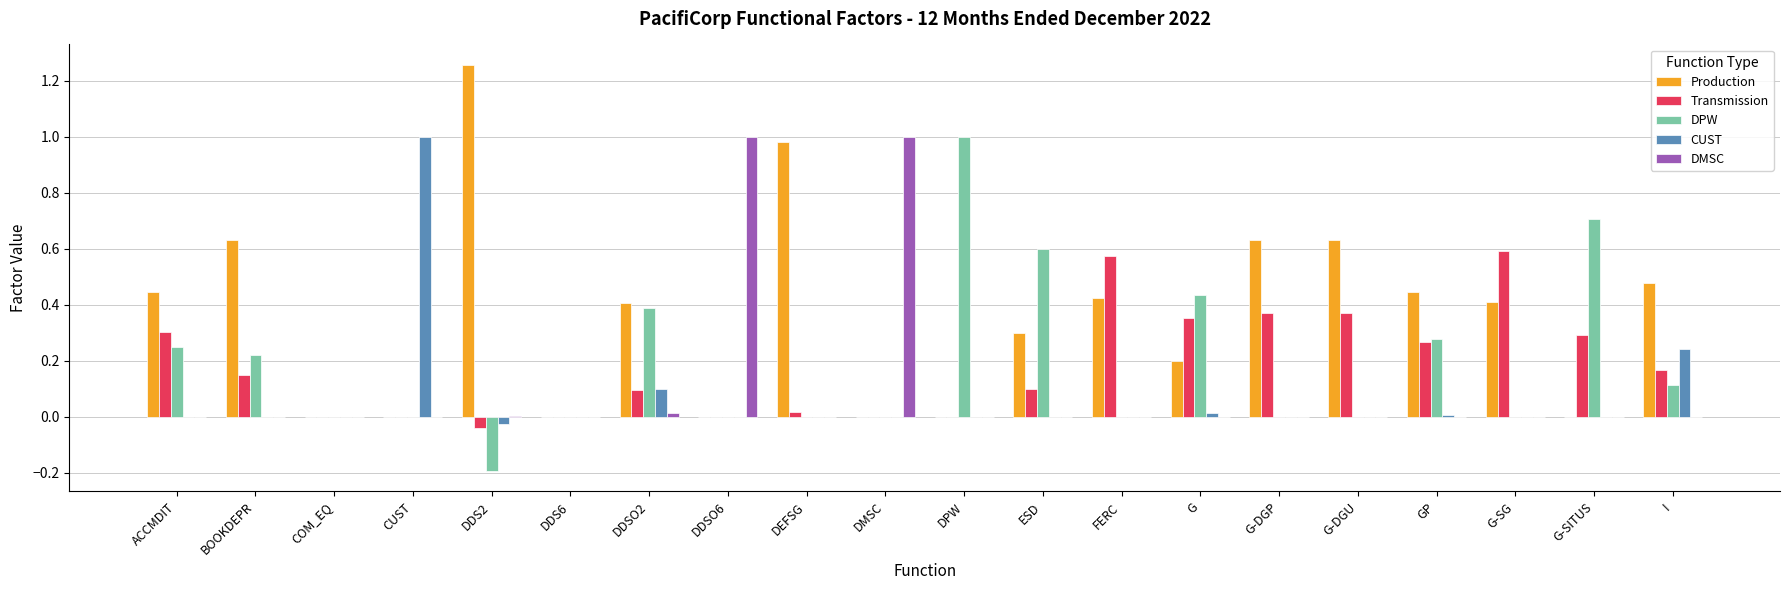

What is the sum of all Transmission values?

3.6